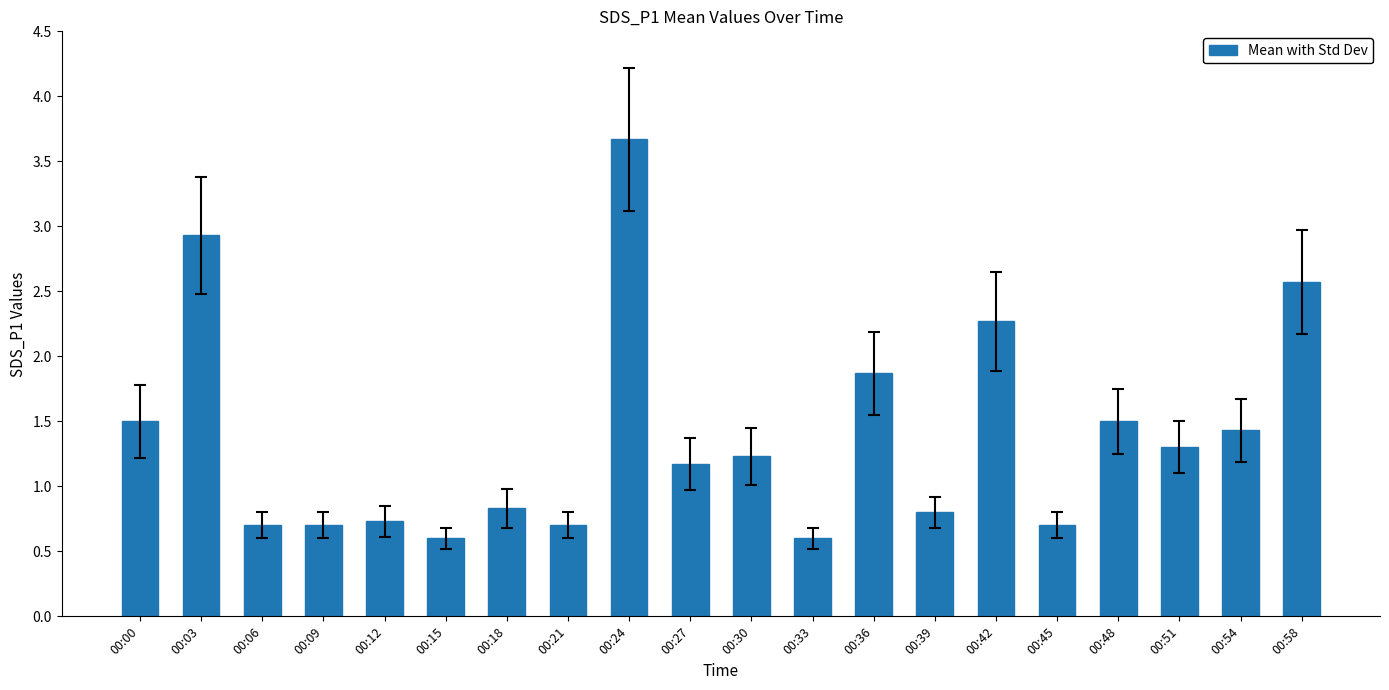

At which label is the value closest to 2?

00:36